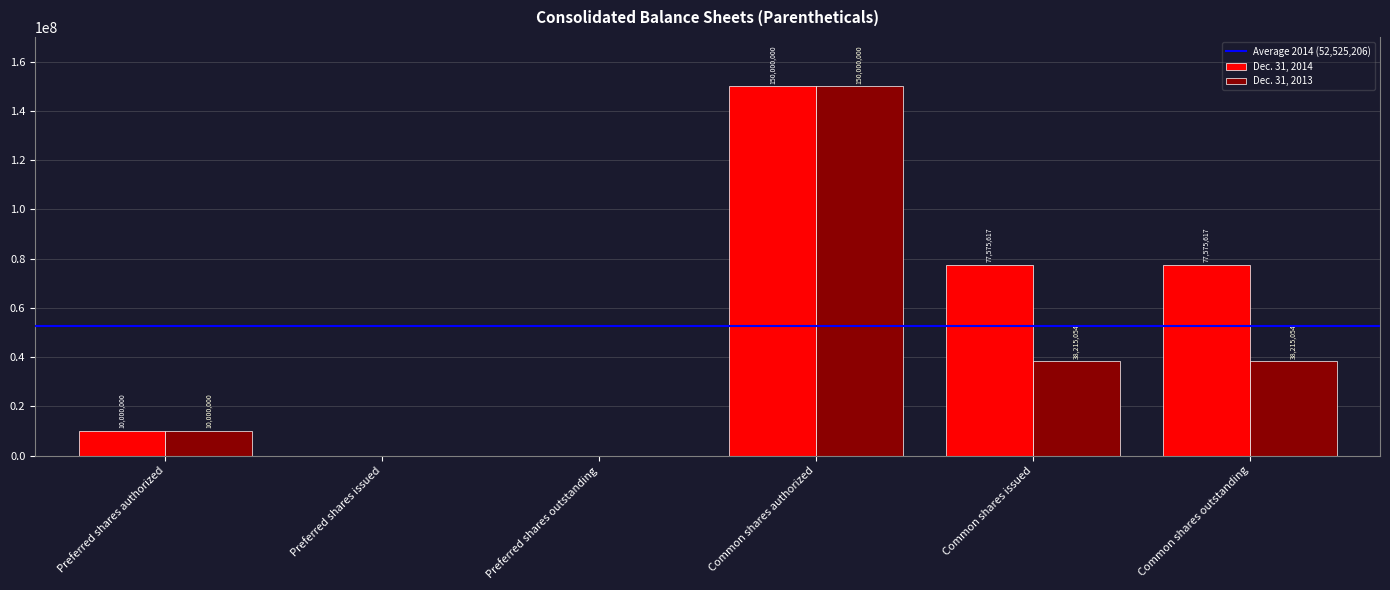

Are the bars horizontal?

No